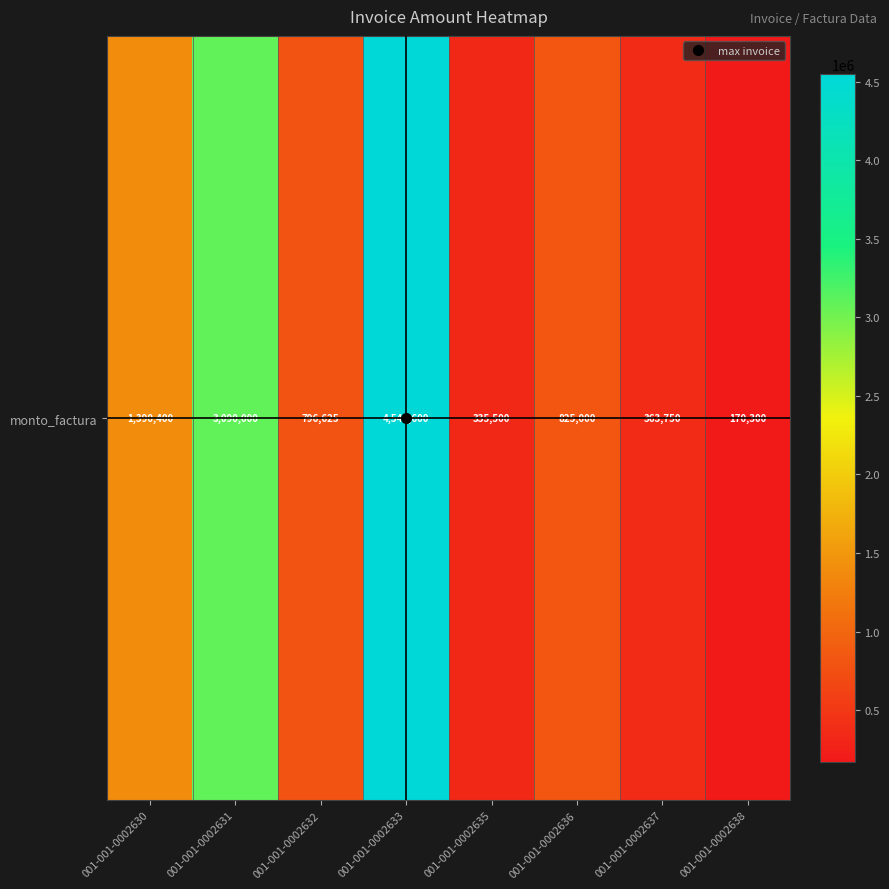

The chart shows a value of 7350652 at 001-001-0002633. True or false?

False